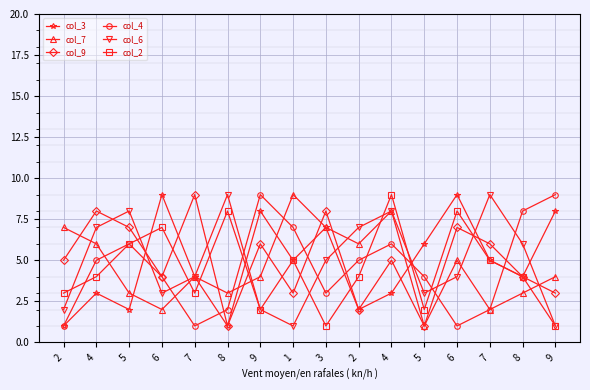

The value of col_6 at 6 is 1. True or false?

False